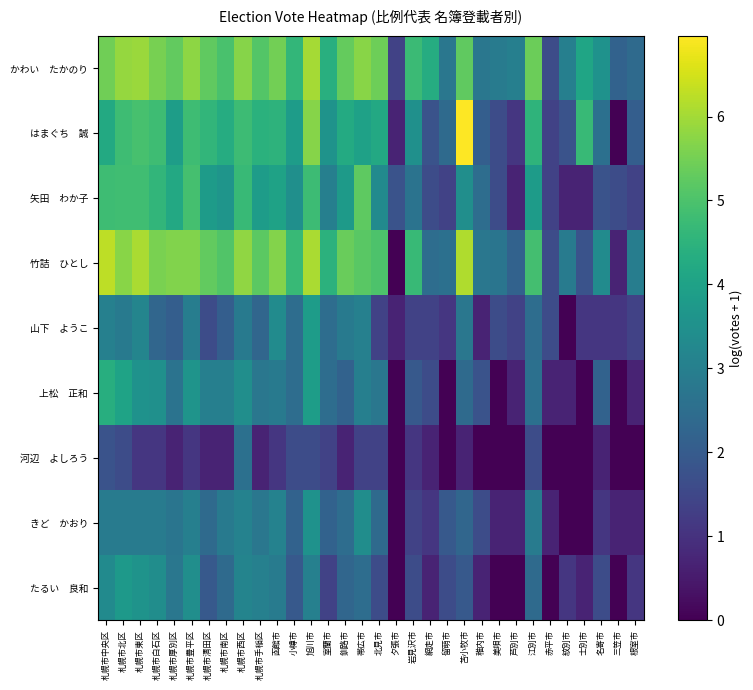

Which series has the largest total across all categories?

かわい たかのり